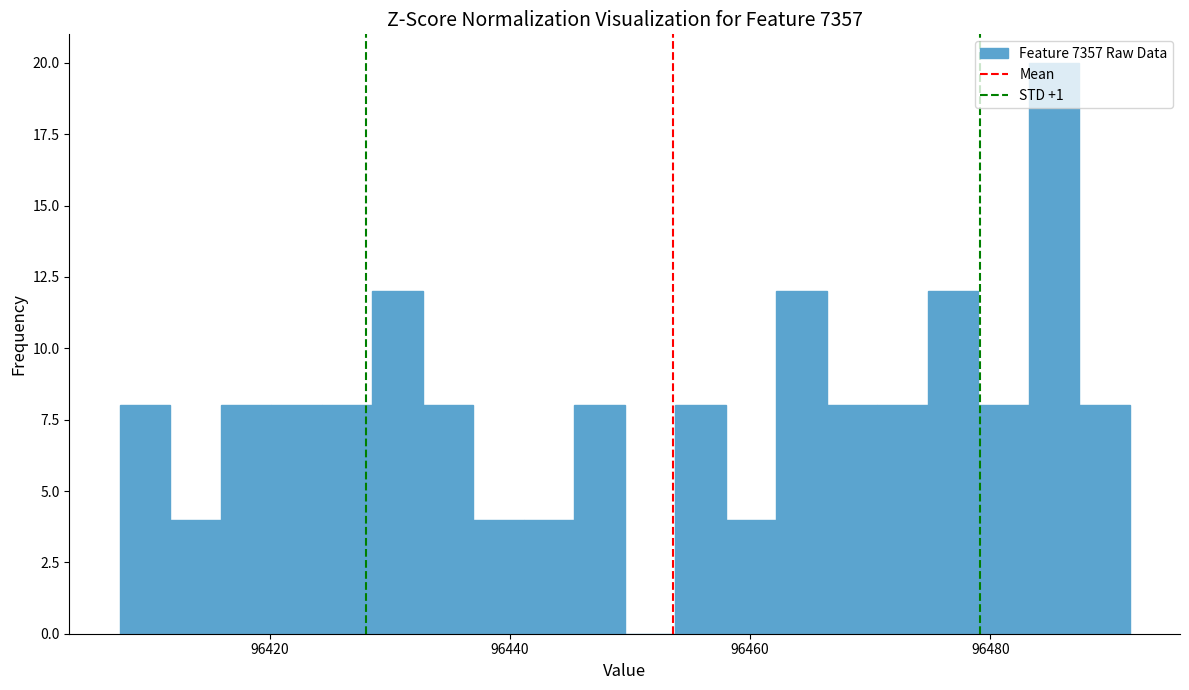

Read against the x-axis, roughly where is the centre of the tallest bar?

96486